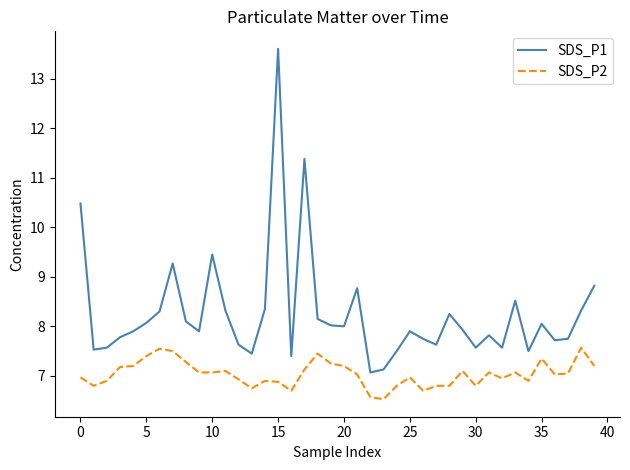

Which series has the largest total across all categories?

SDS_P1